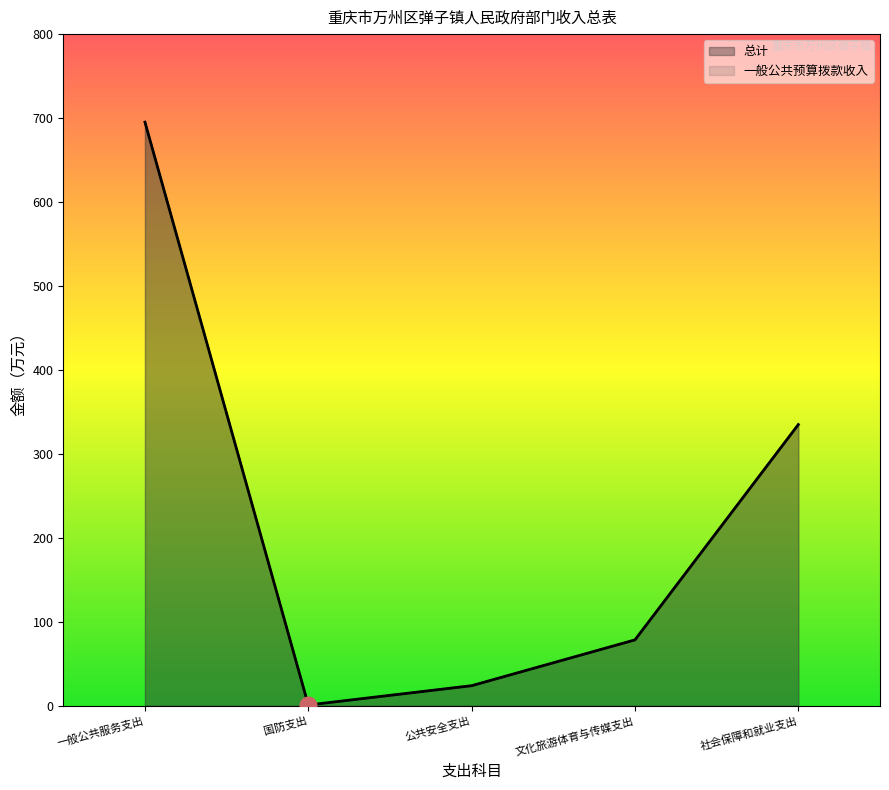

Between 一般公共服务支出 and 国防支出, which is larger?

一般公共服务支出